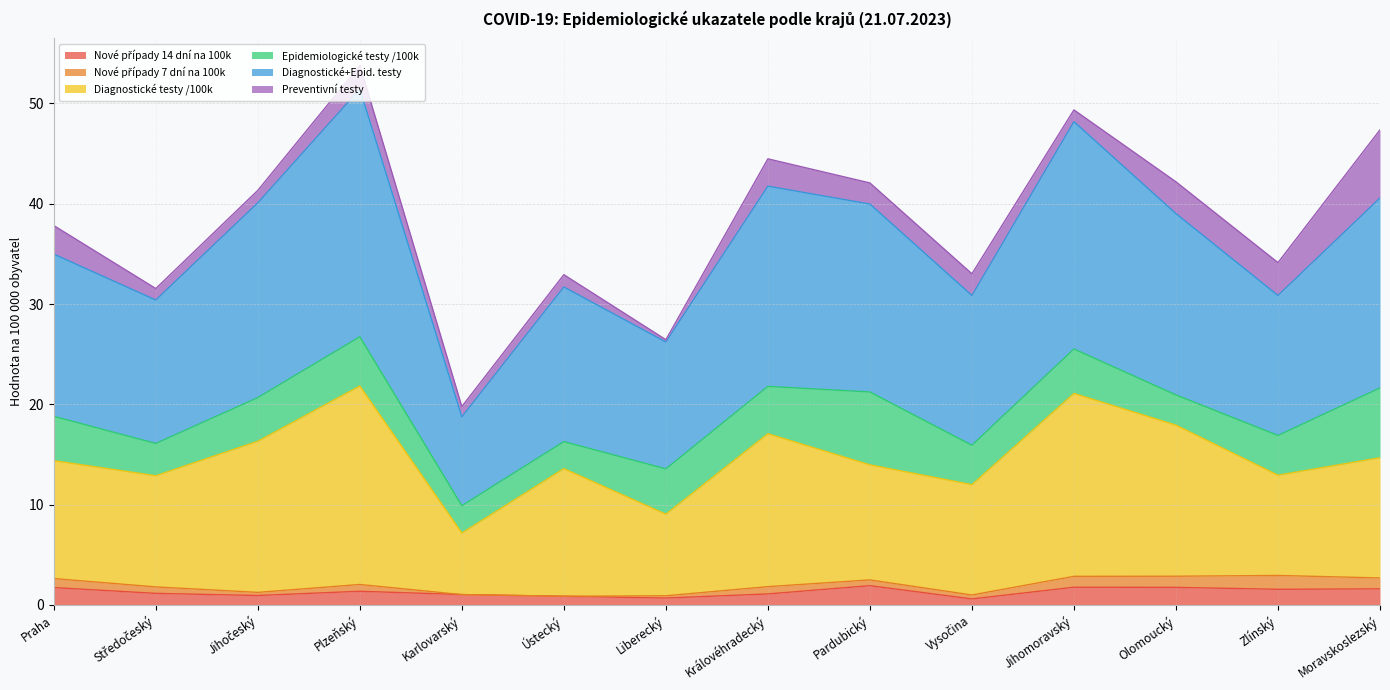

How many lines are shown in the chart?

6